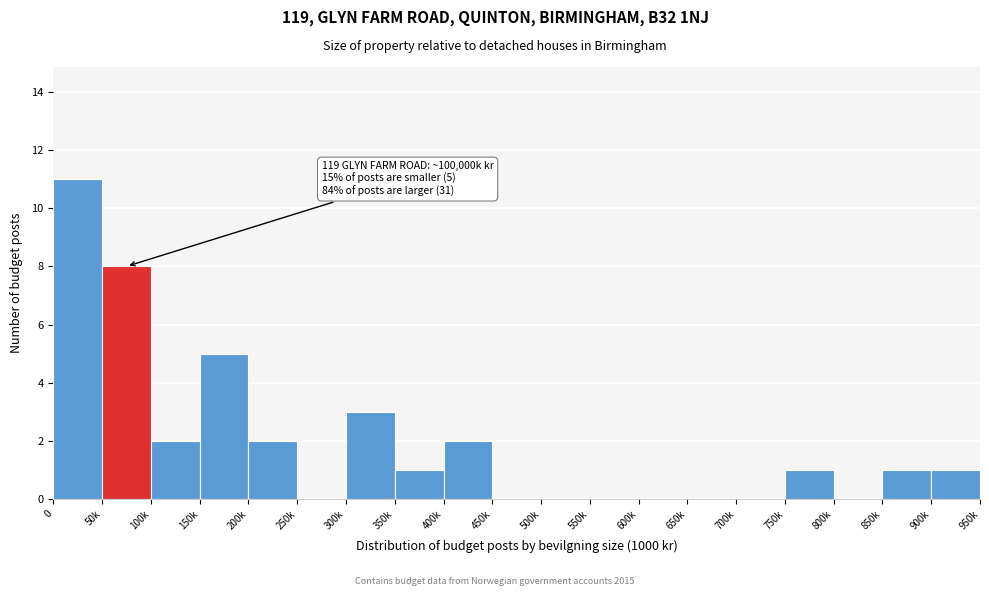

Reading right to left, what are all the values shown in this chart?

900k=1	850k=1	800k=0	750k=1	700k=0	650k=0	600k=0	550k=0	500k=0	450k=0	400k=2	350k=1	300k=3	250k=0	200k=2	150k=5	100k=2	50k=8	0=11